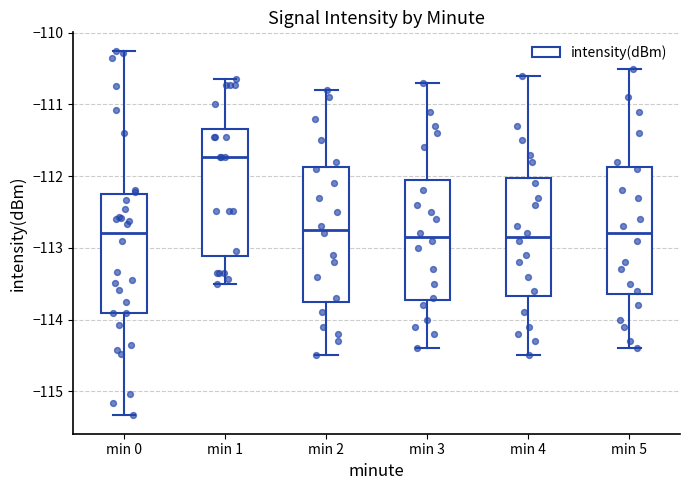

Reading left to right, transcribe this box plot: for each box, give where its median line is, the range the box spans, and where its two whiskers end, as read against the y-axis. The values are not printed on the chart, so give them approximately, as read against the axis.

min 0: median -112.8, box -113.9 to -112.3, whiskers -115.3 to -110.2
min 1: median -111.7, box -113.1 to -111.3, whiskers -113.5 to -110.6
min 2: median -112.7, box -113.7 to -111.9, whiskers -114.5 to -110.8
min 3: median -112.8, box -113.7 to -112.0, whiskers -114.4 to -110.7
min 4: median -112.8, box -113.7 to -112.0, whiskers -114.5 to -110.6
min 5: median -112.8, box -113.6 to -111.9, whiskers -114.4 to -110.5